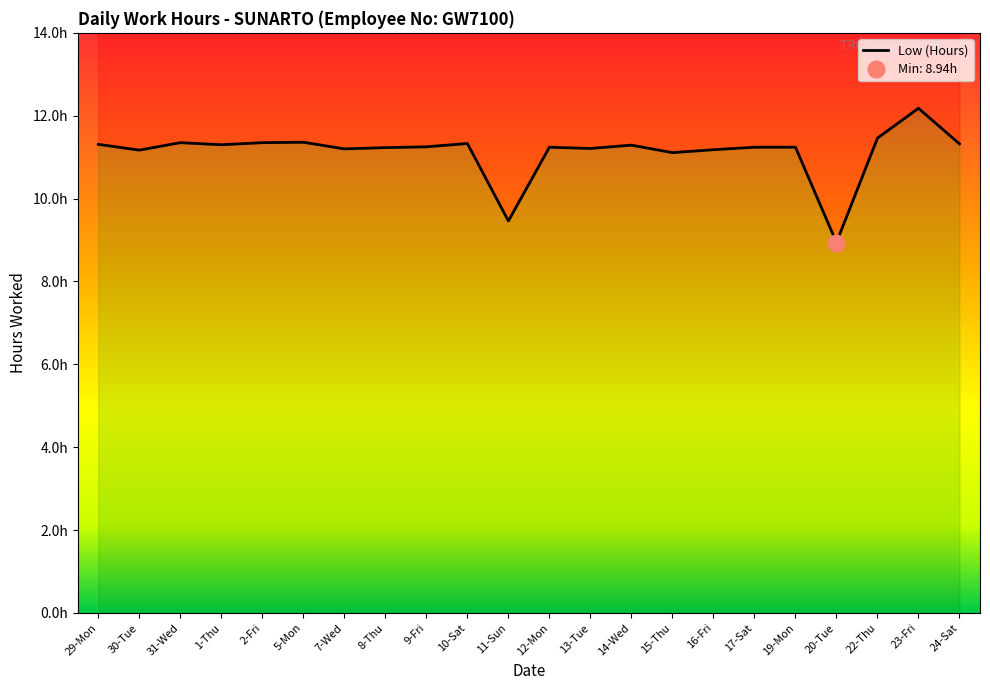

Rank the categories by value from lowest to highest.

20-Tue, 11-Sun, 15-Thu, 30-Tue, 16-Fri, 7-Wed, 13-Tue, 8-Thu, 12-Mon, 17-Sat, 19-Mon, 9-Fri, 14-Wed, 1-Thu, 29-Mon, 24-Sat, 10-Sat, 31-Wed, 2-Fri, 5-Mon, 22-Thu, 23-Fri